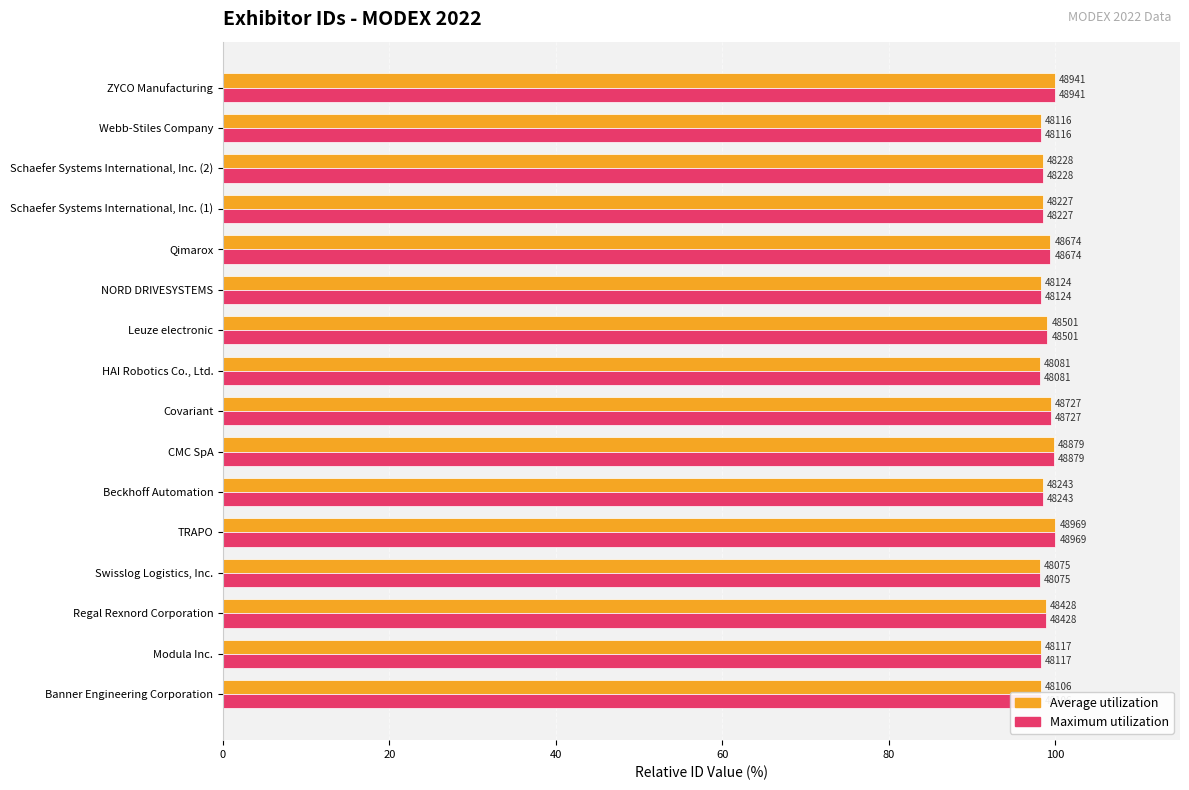

Reading left to right, extract all data points from this chart.

Average utilization: 98.2	98.3	98.9	98.2	100.0	98.5	99.8	99.5	98.2	99.0	98.3	99.4	98.5	98.5	98.3	99.9
Maximum utilization: 98.2	98.3	98.9	98.2	100.0	98.5	99.8	99.5	98.2	99.0	98.3	99.4	98.5	98.5	98.3	99.9